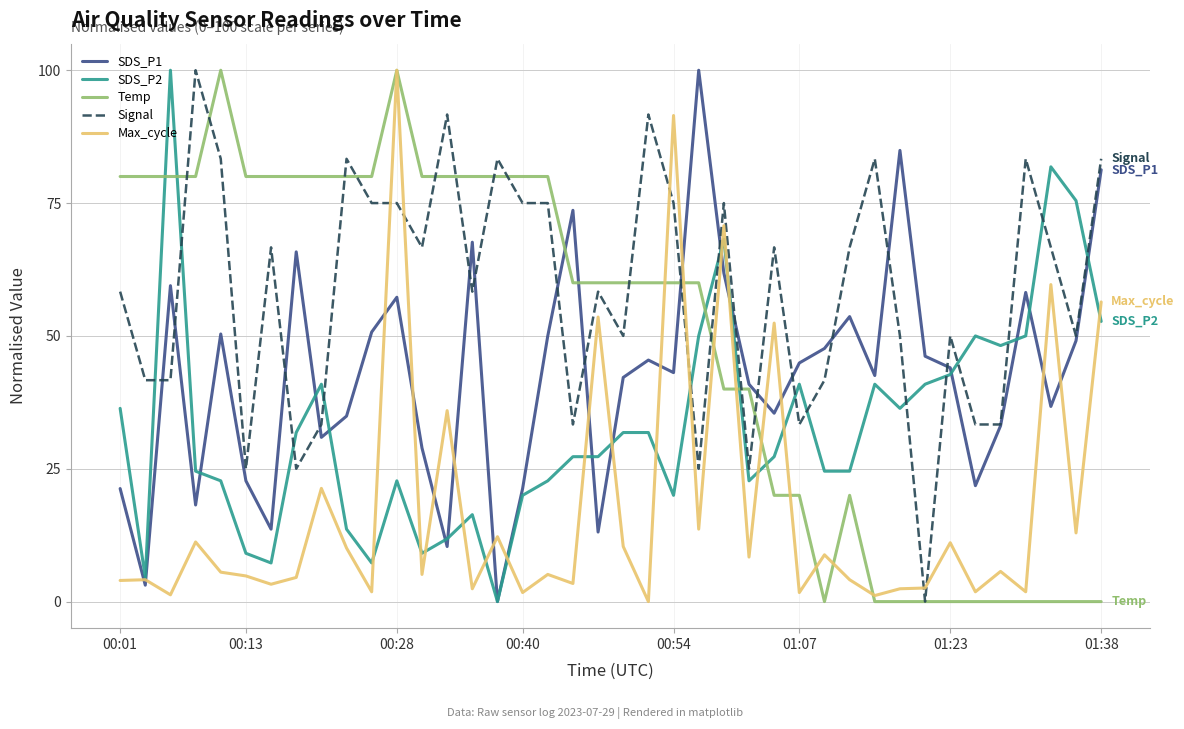

Which series has the largest total across all categories?

Signal